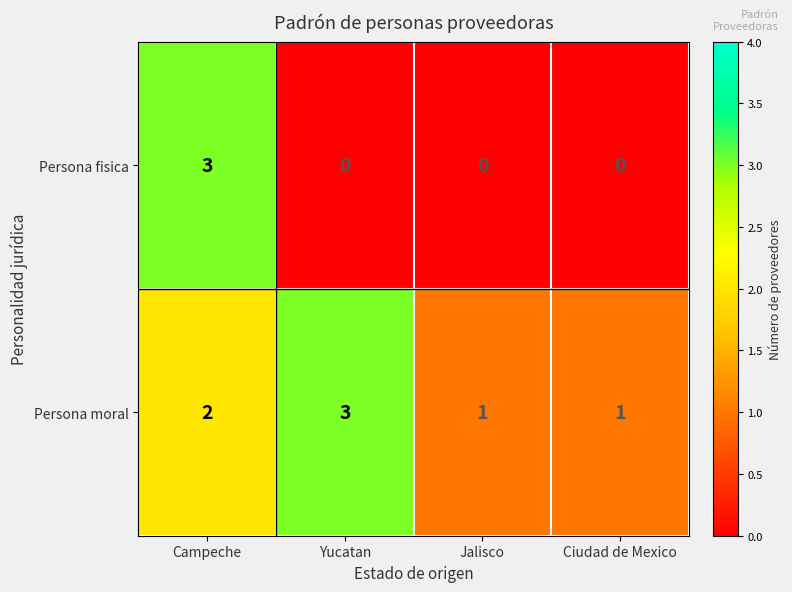

Which series has the largest total across all categories?

Persona moral